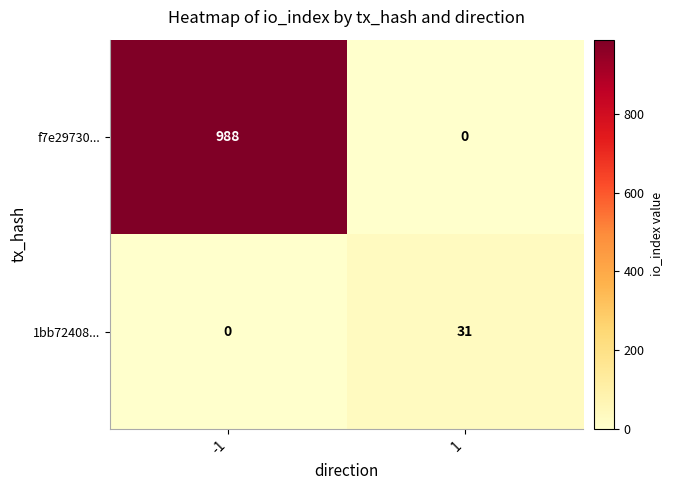

What is the difference between the highest and lowest values at -1?

988